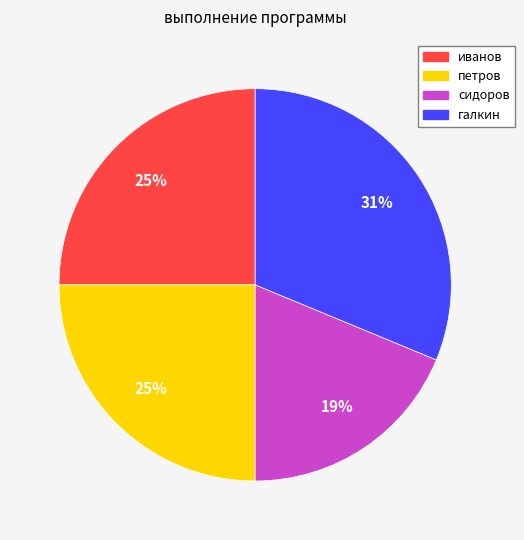

Does any single category account for the majority?

No